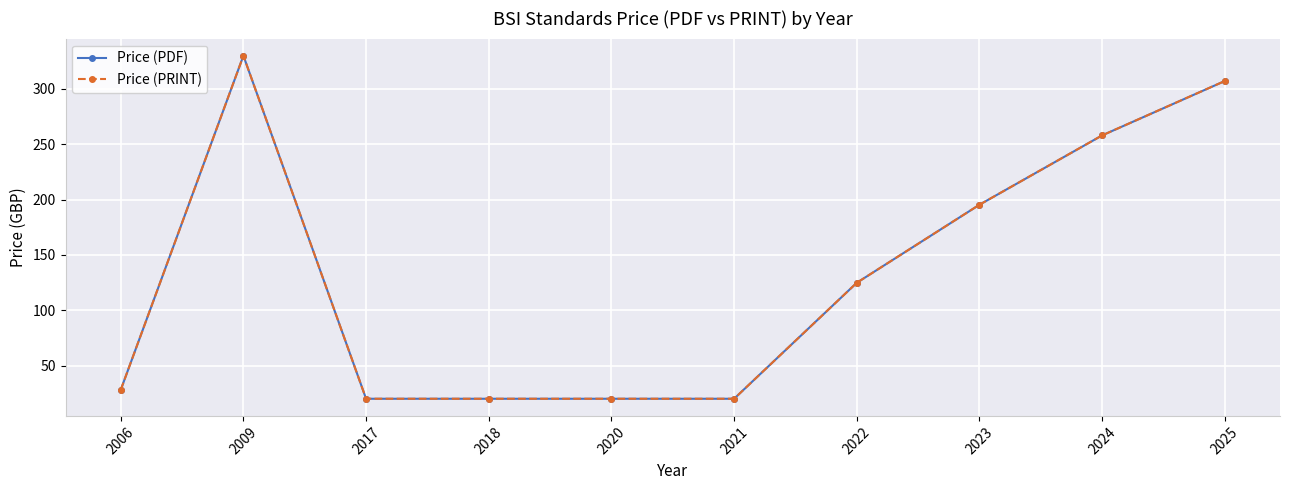

Is this an area chart (filled region under the line)?

No